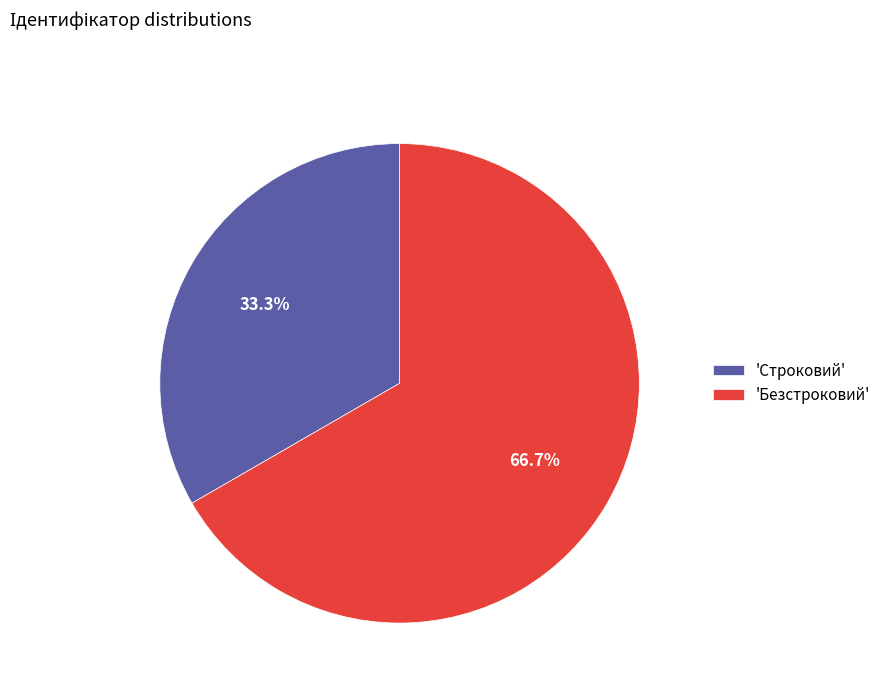

What percentage is NOT represented by 'Строковий'?

66.7%